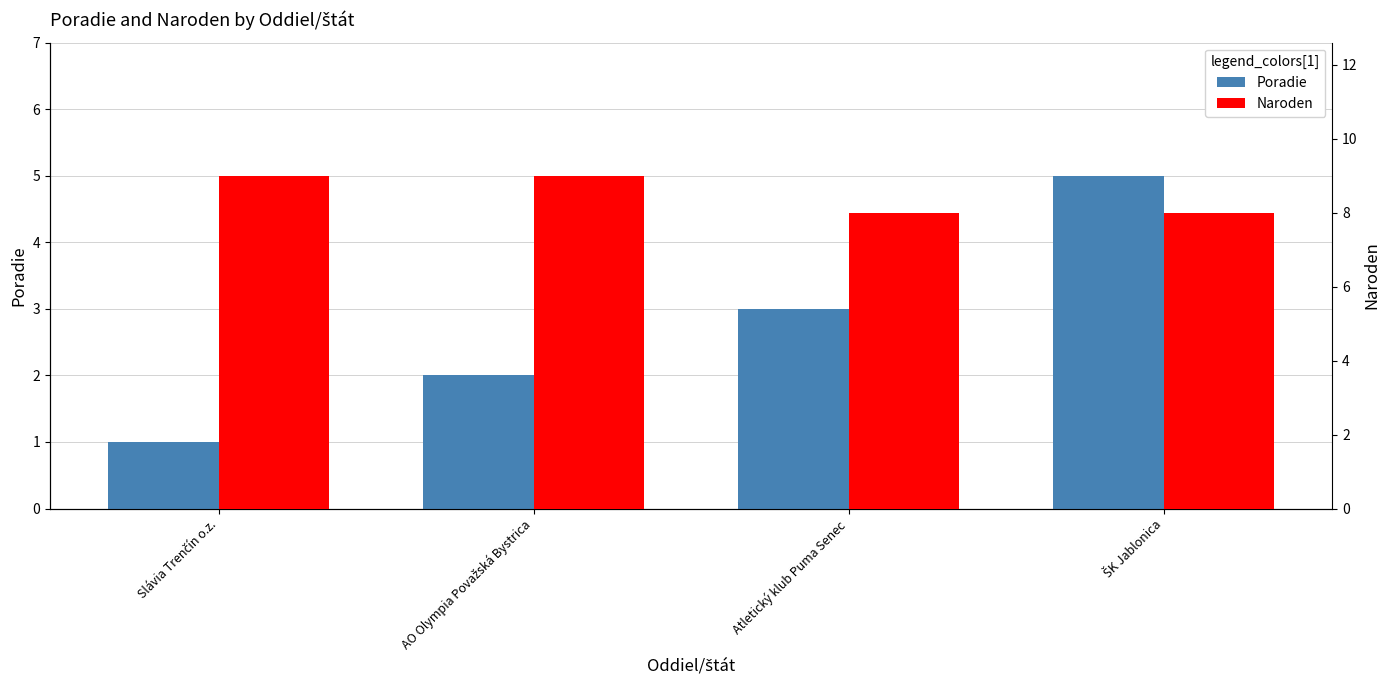

Rank the series at Slávia Trenčín o.z. from lowest to highest value.

Poradie, Naroden